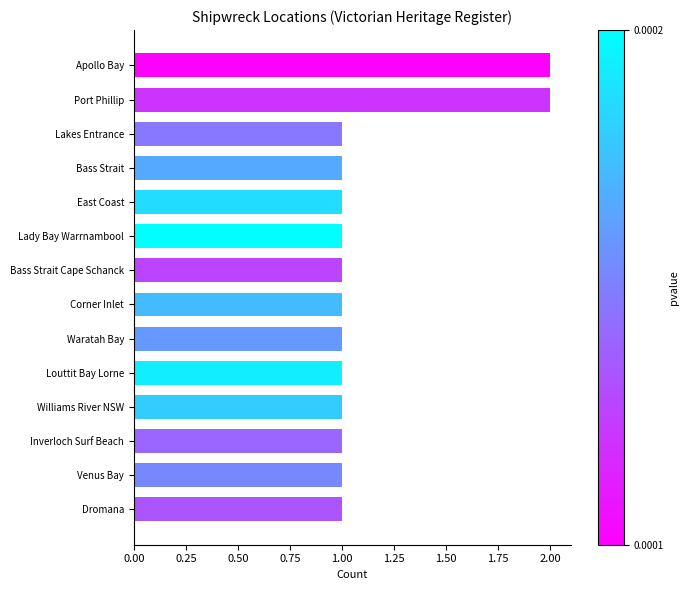

What is the sum of all values?

16